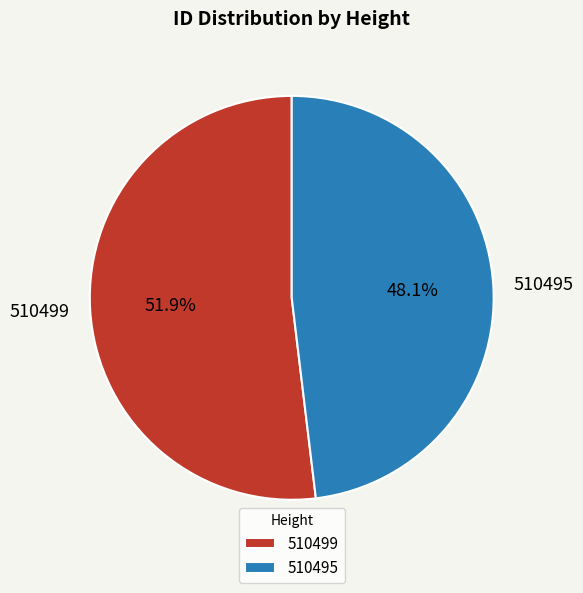

Between 510499 and 510495, which is larger?

510499